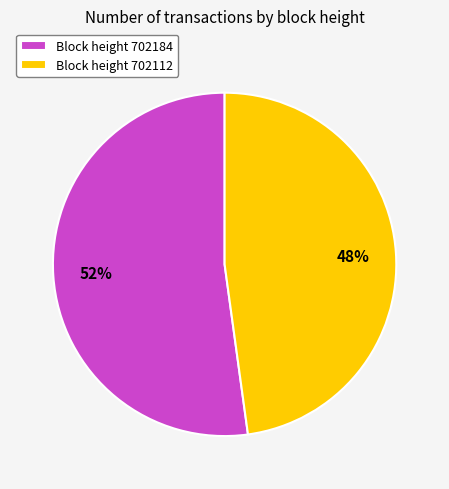

Which slice is the largest?

Block height 702184